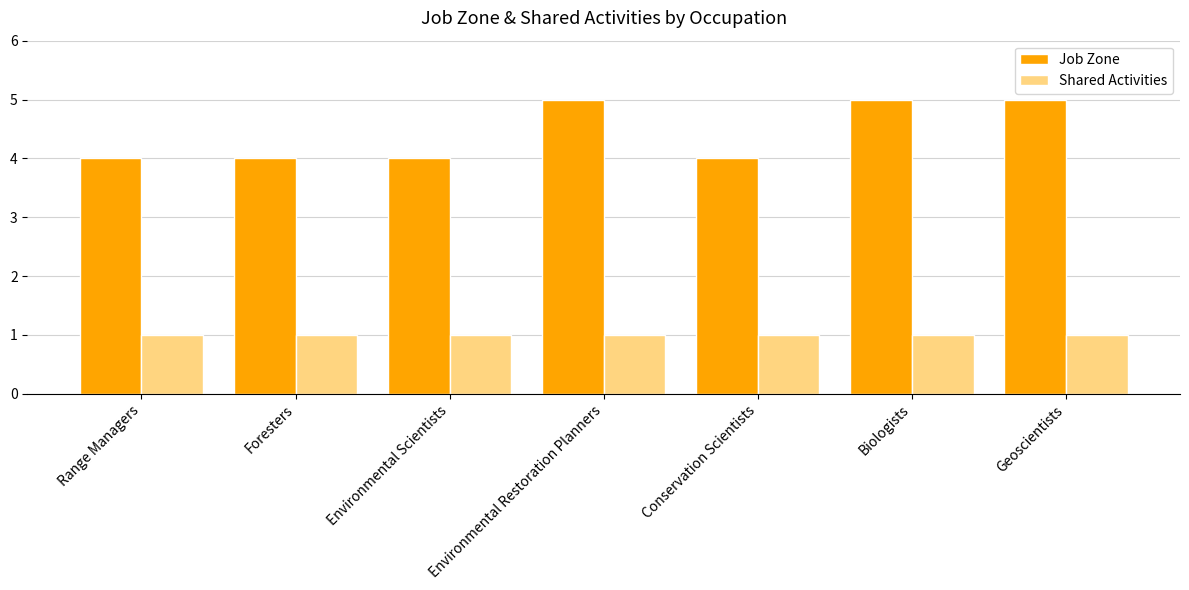

What value does the Job Zone series have at Biologists?

5